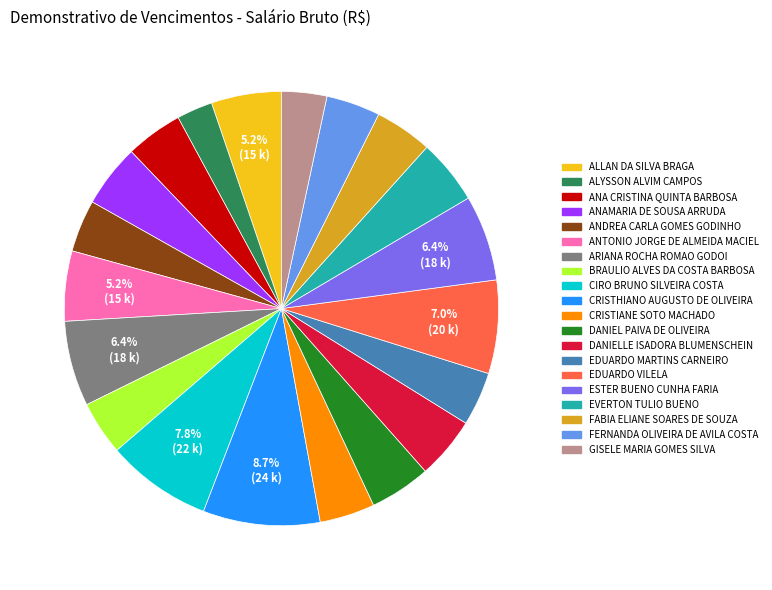

Is there a majority slice in this chart?

No